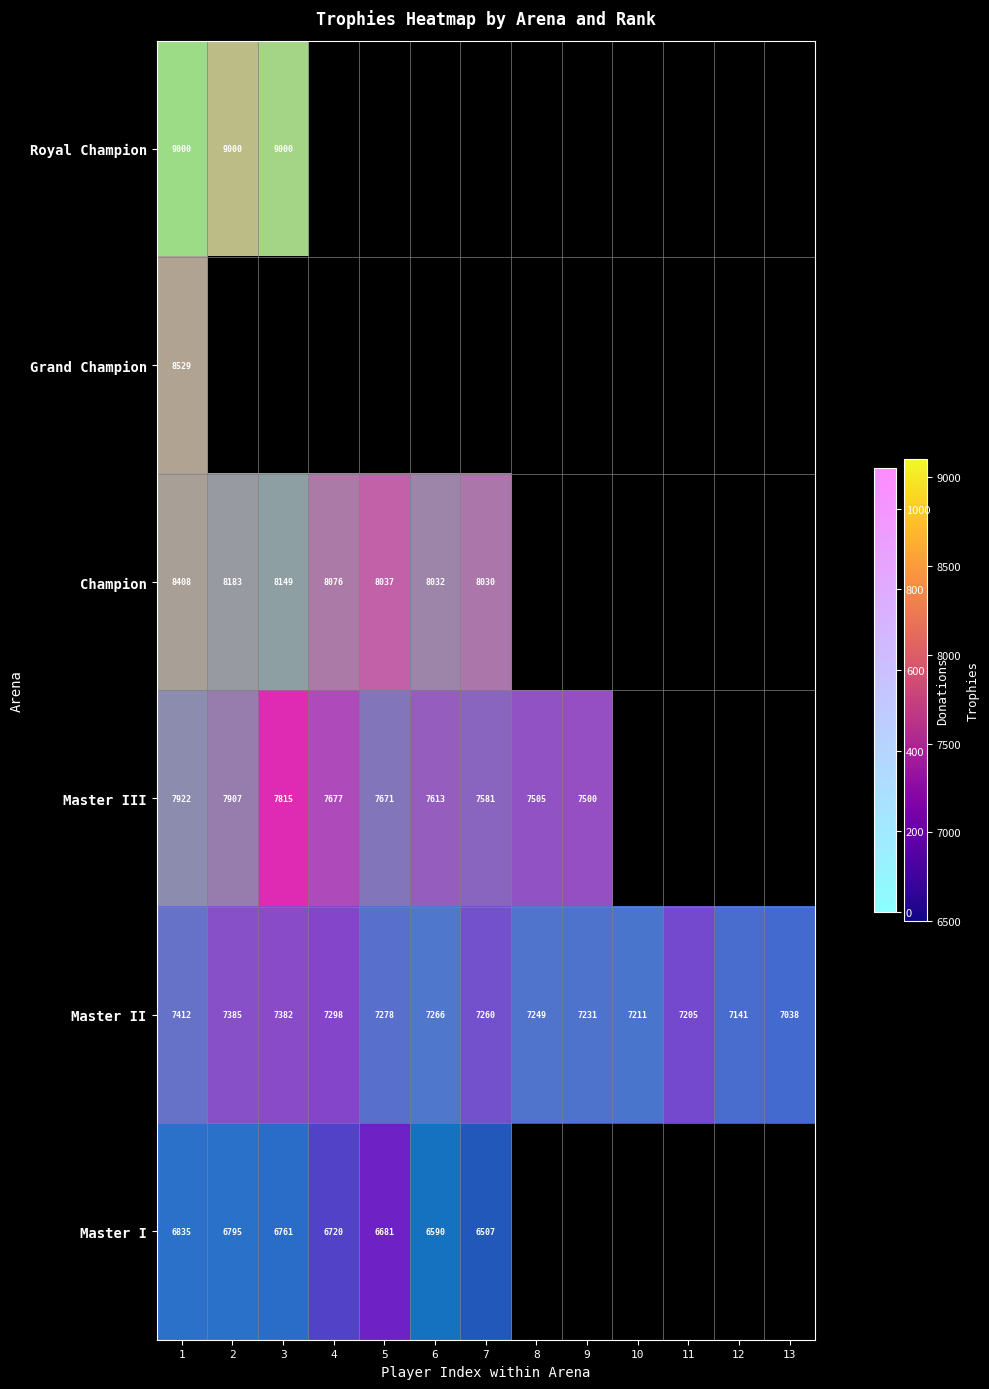

Which category has the lowest value in the Grand Champion series?

1